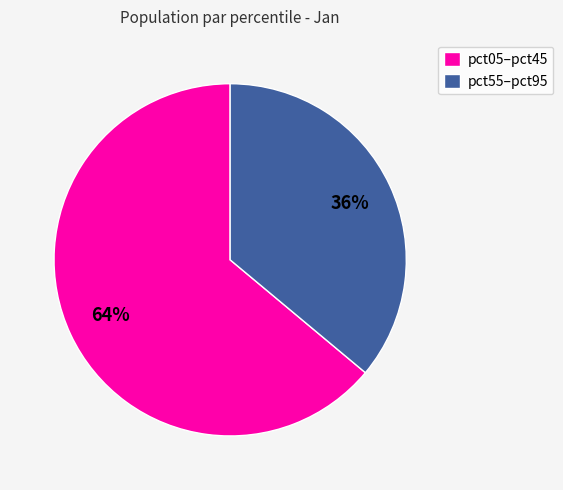

To the nearest percent, what is the difference between the pct55–pct95 and pct05–pct45 slice percentages?

28%